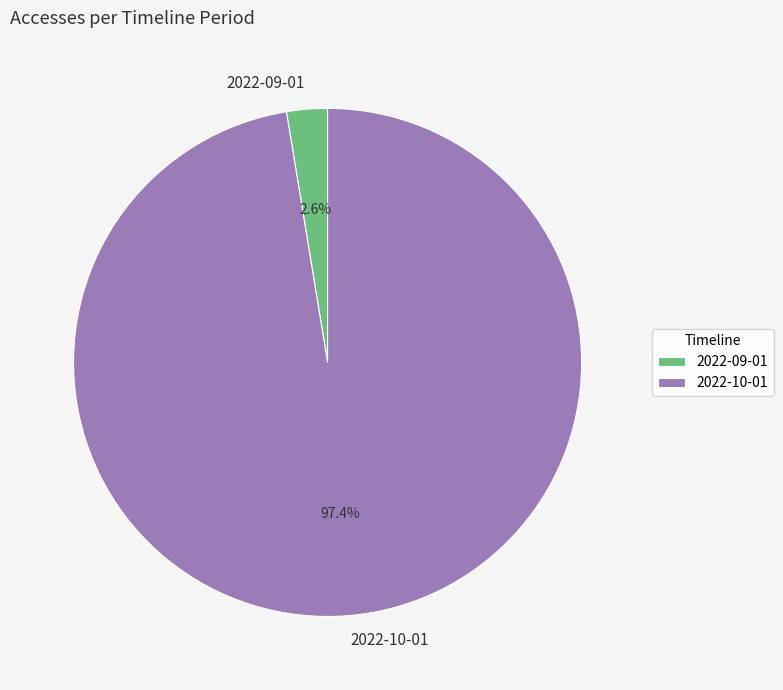

What is the majority slice?

2022-10-01